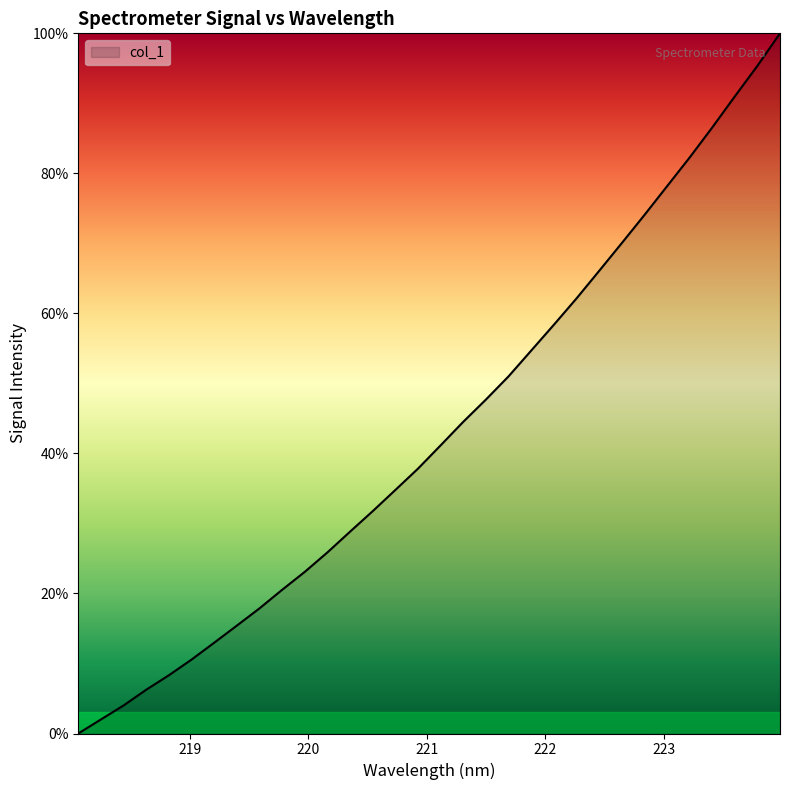

What is the greatest value displayed?

100.0